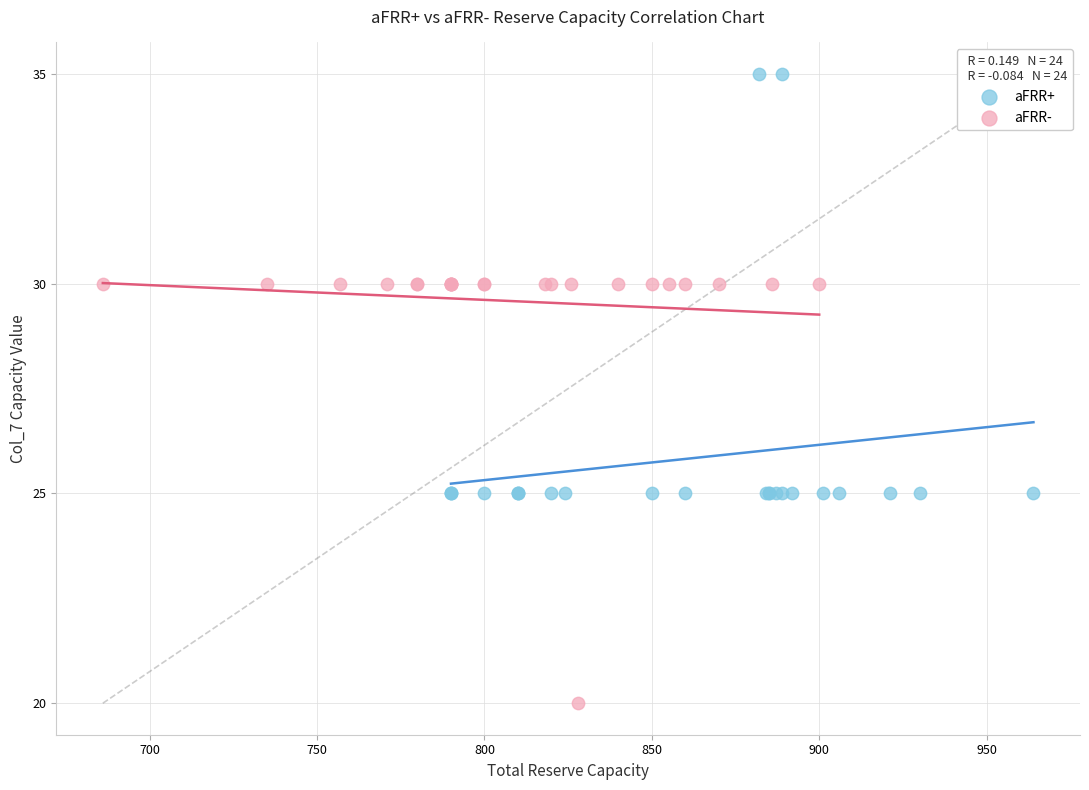

Which series contains the highest Y value?

aFRR+